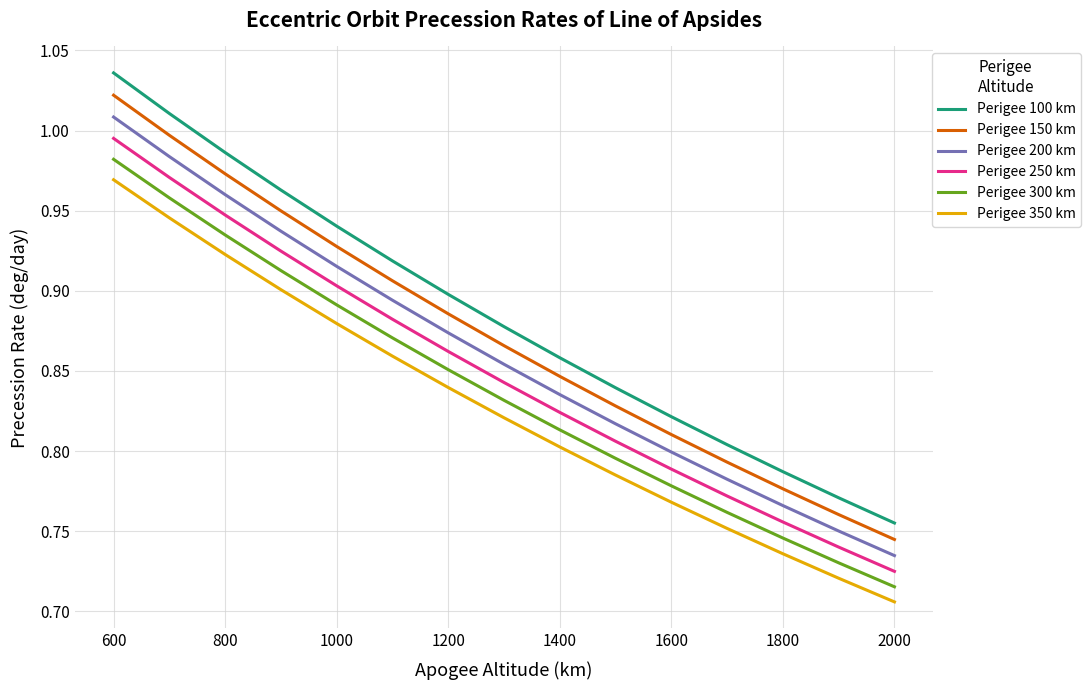

Which series has the widest spread of values?

Perigee 100 km